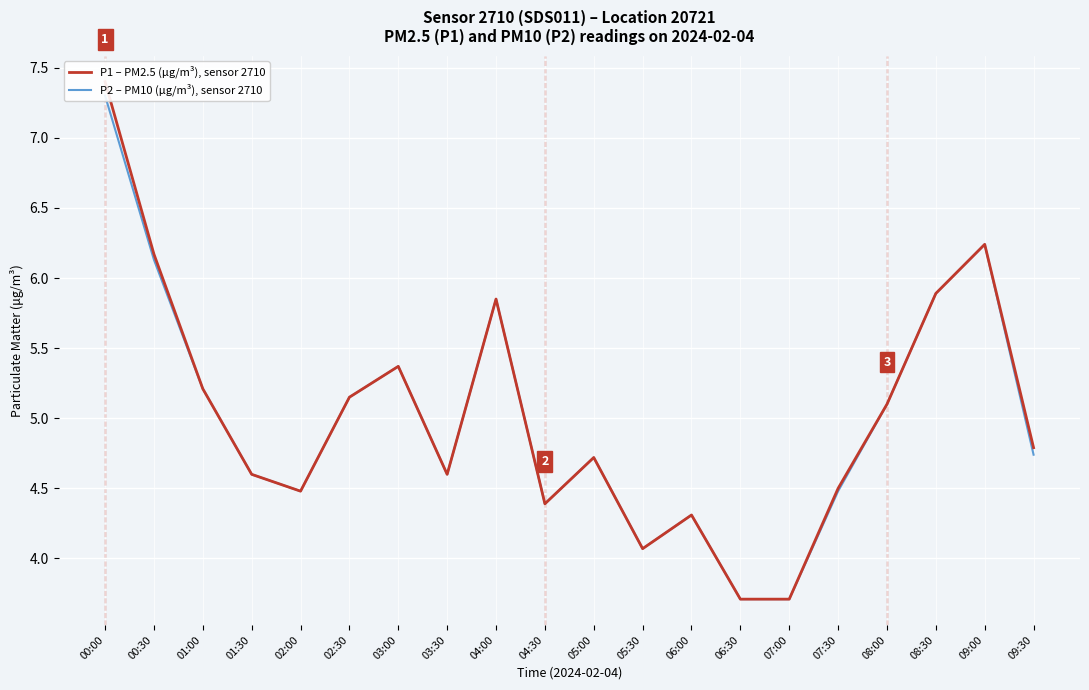

Reading right to left, what are all the values shown in this chart?

P1 – PM2.5 (μg/m³), sensor 2710: 09:30=4.8	09:00=6.2	08:30=5.9	08:00=5.1	07:30=4.5	07:00=3.7	06:30=3.7	06:00=4.3	05:30=4.1	05:00=4.7	04:30=4.4	04:00=5.8	03:30=4.6	03:00=5.4	02:30=5.2	02:00=4.5	01:30=4.6	01:00=5.2	00:30=6.2	00:00=7.4
P2 – PM10 (μg/m³), sensor 2710: 09:30=4.7	09:00=6.2	08:30=5.9	08:00=5.1	07:30=4.5	07:00=3.7	06:30=3.7	06:00=4.3	05:30=4.1	05:00=4.7	04:30=4.4	04:00=5.8	03:30=4.6	03:00=5.4	02:30=5.2	02:00=4.5	01:30=4.6	01:00=5.2	00:30=6.1	00:00=7.3